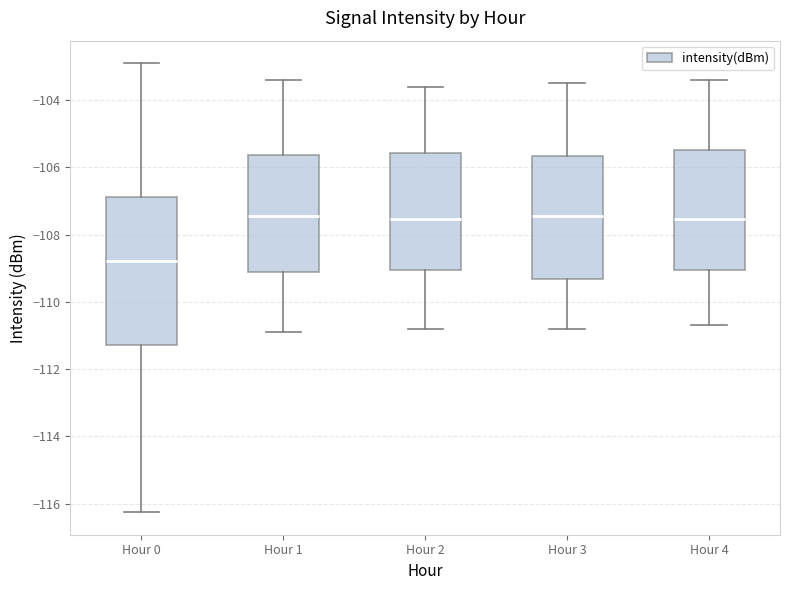

Where does the lower whisker of the box for Hour 2 end on the y-axis? The values are not printed on the chart, so give them approximately, as read against the axis.

-110.8